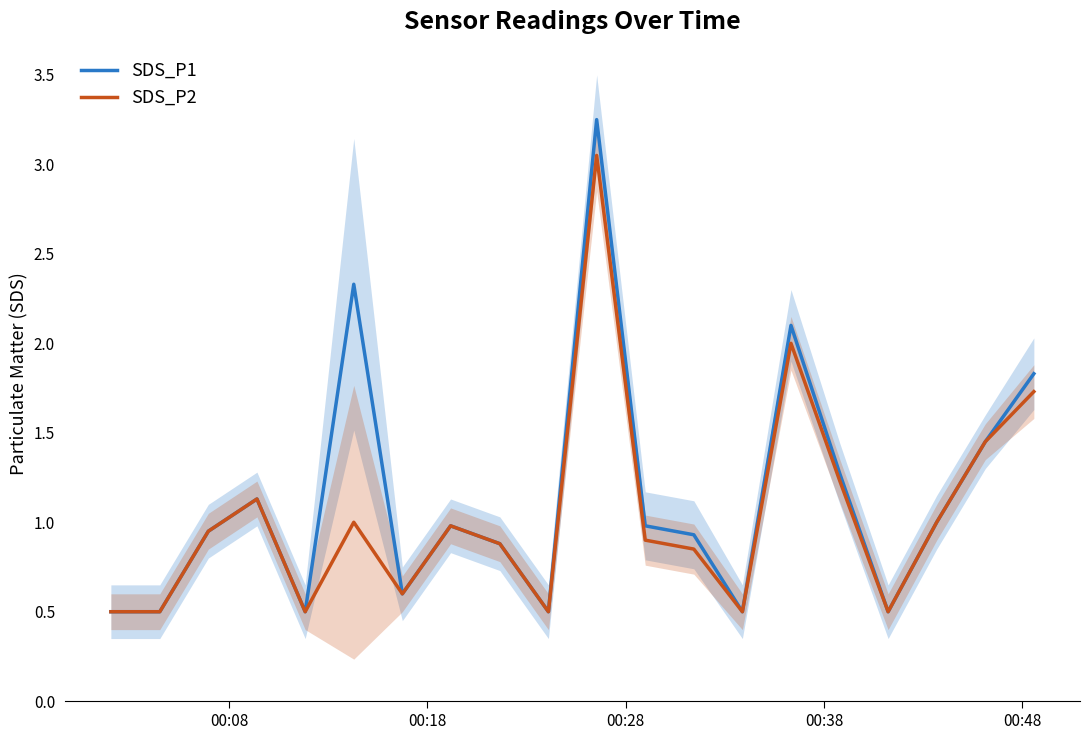

Which series has the largest total across all categories?

SDS_P1